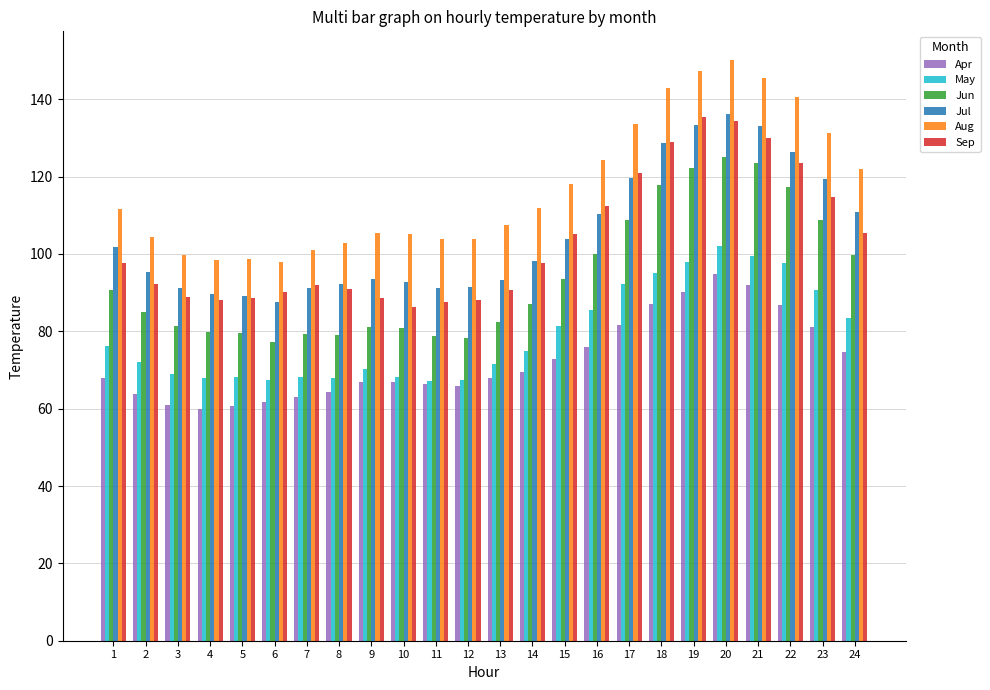

Is the value of Sep at 13 greater than the value of Aug at 20?

No